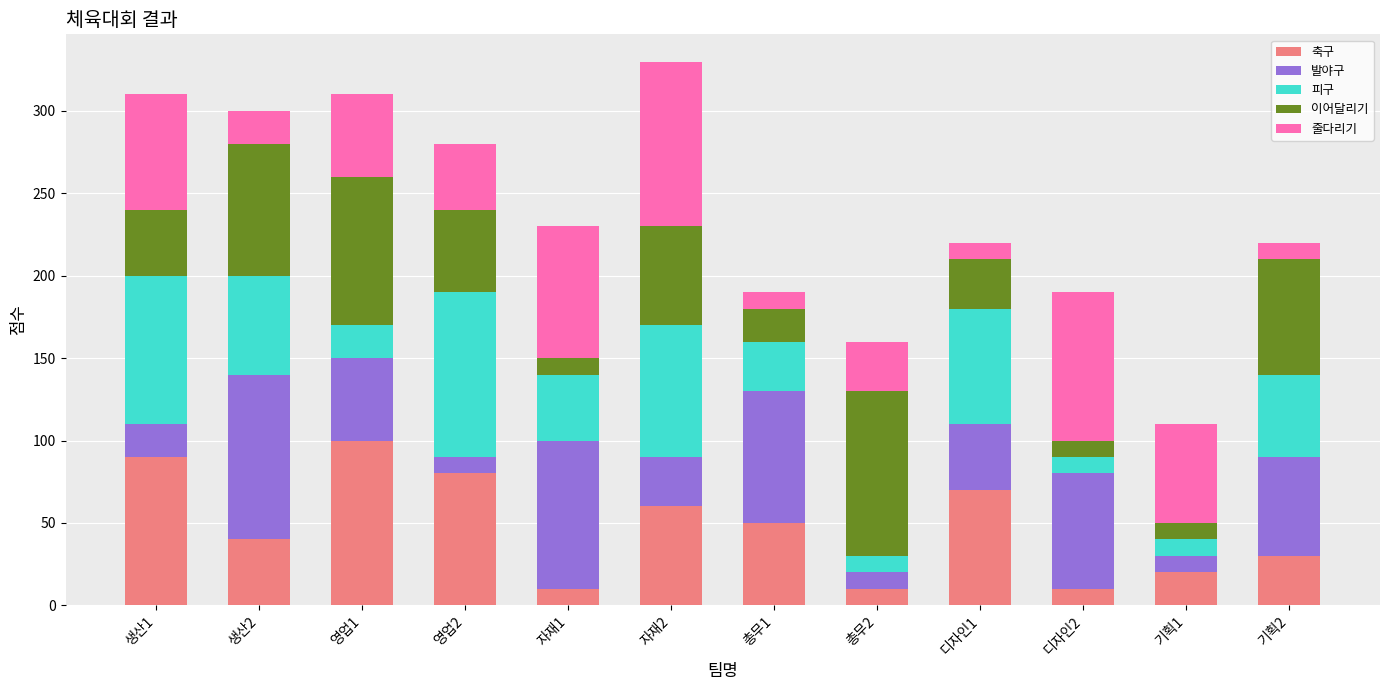

What is the sum of all 축구 values?

570